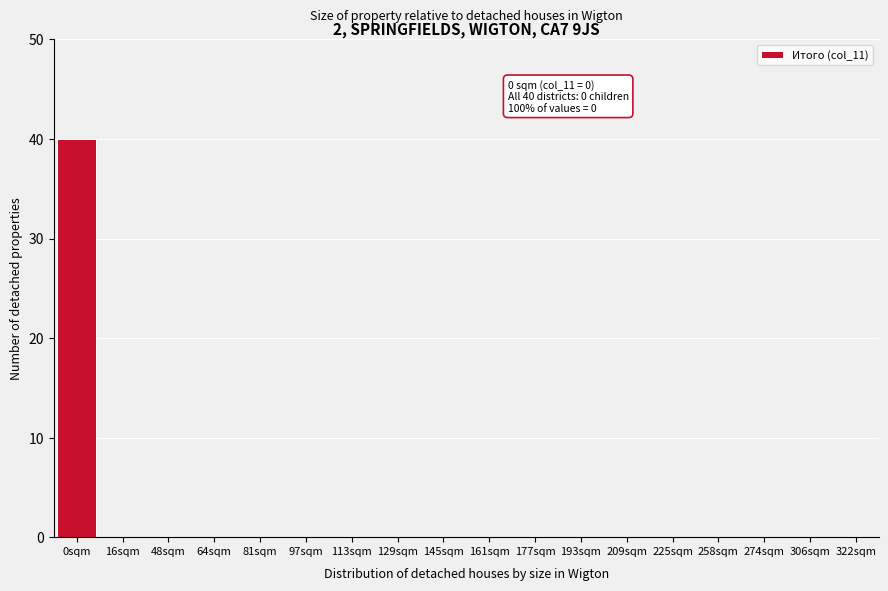

Reading right to left, extract all data points from this chart.

322sqm=0	306sqm=0	274sqm=0	258sqm=0	225sqm=0	209sqm=0	193sqm=0	177sqm=0	161sqm=0	145sqm=0	129sqm=0	113sqm=0	97sqm=0	81sqm=0	64sqm=0	48sqm=0	16sqm=0	0sqm=40